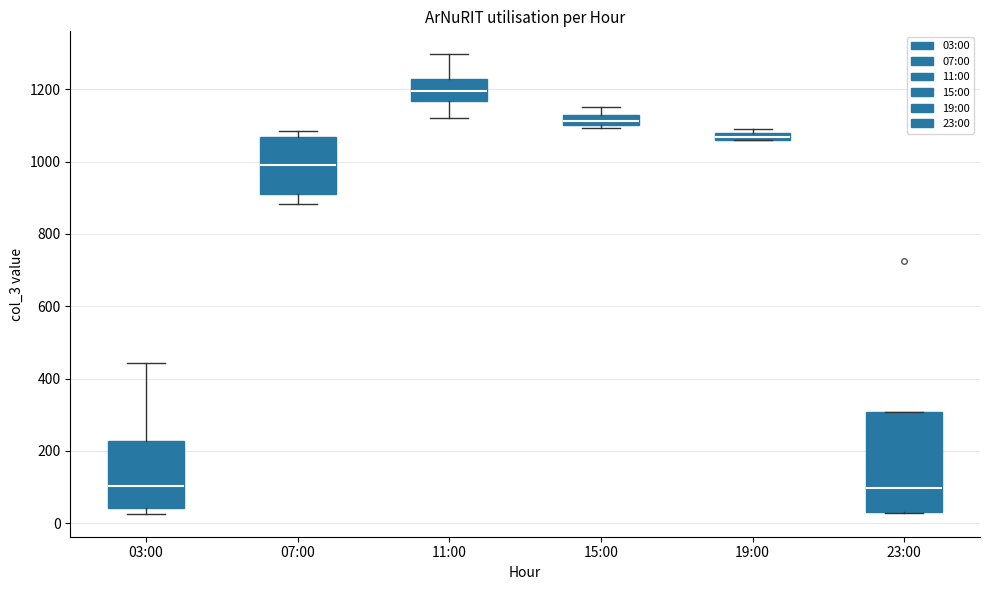

Where does the median line of the box for 23:00 sit on the y-axis? The values are not printed on the chart, so give them approximately, as read against the axis.

100